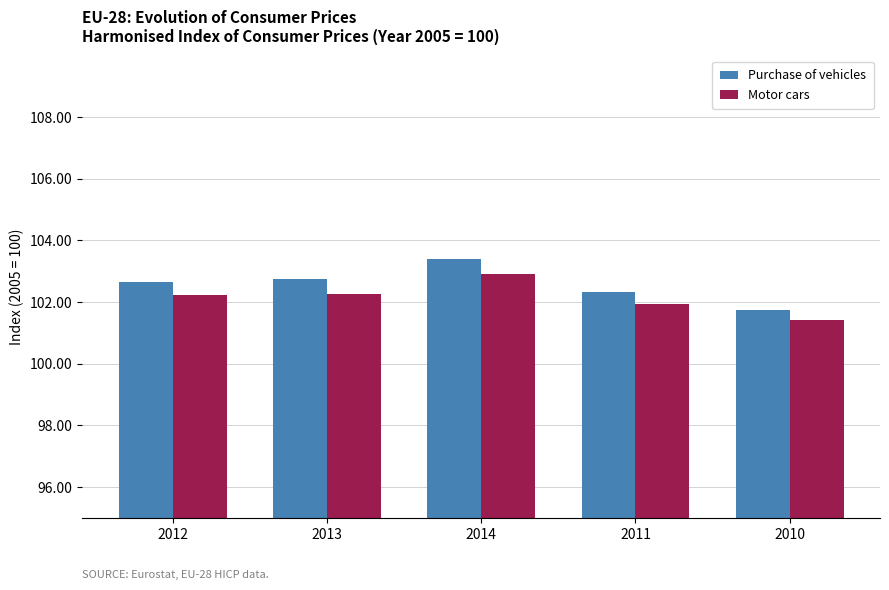

Does the chart contain any negative values?

No